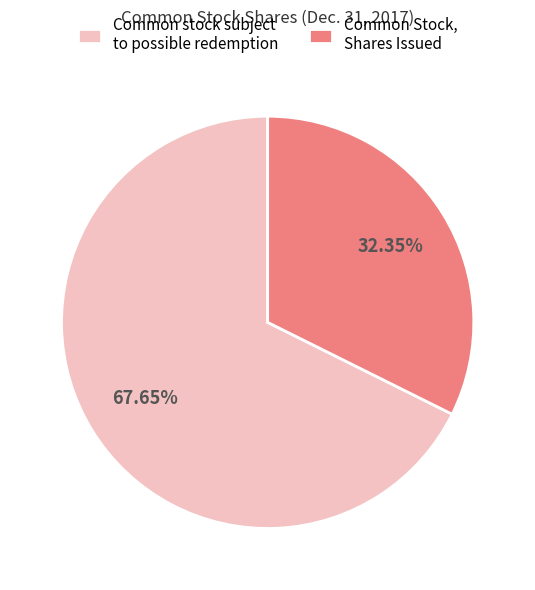

Which slice is the largest?

Common stock subject to possible redemption